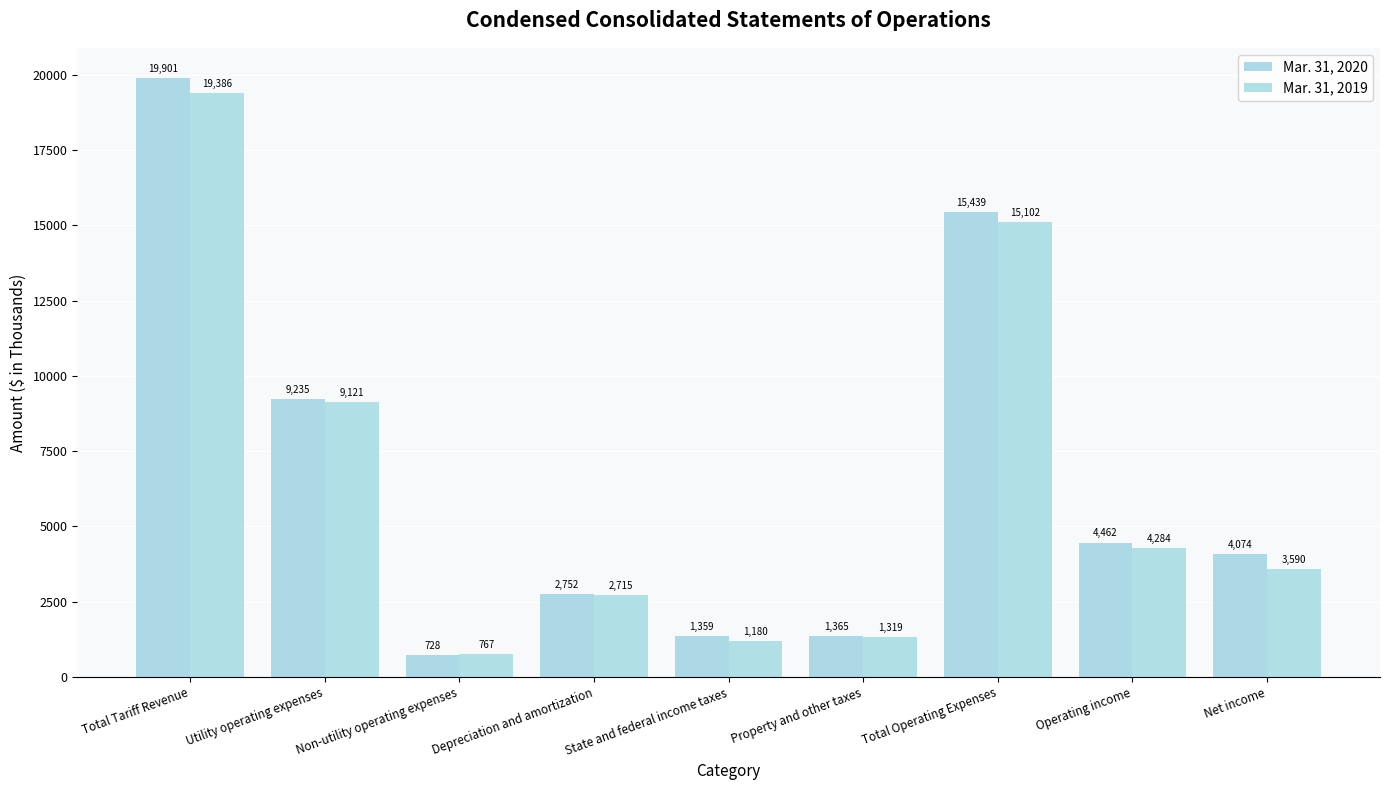

Is the value of Mar. 31, 2020 at Operating income greater than the value of Mar. 31, 2019 at Non-utility operating expenses?

Yes